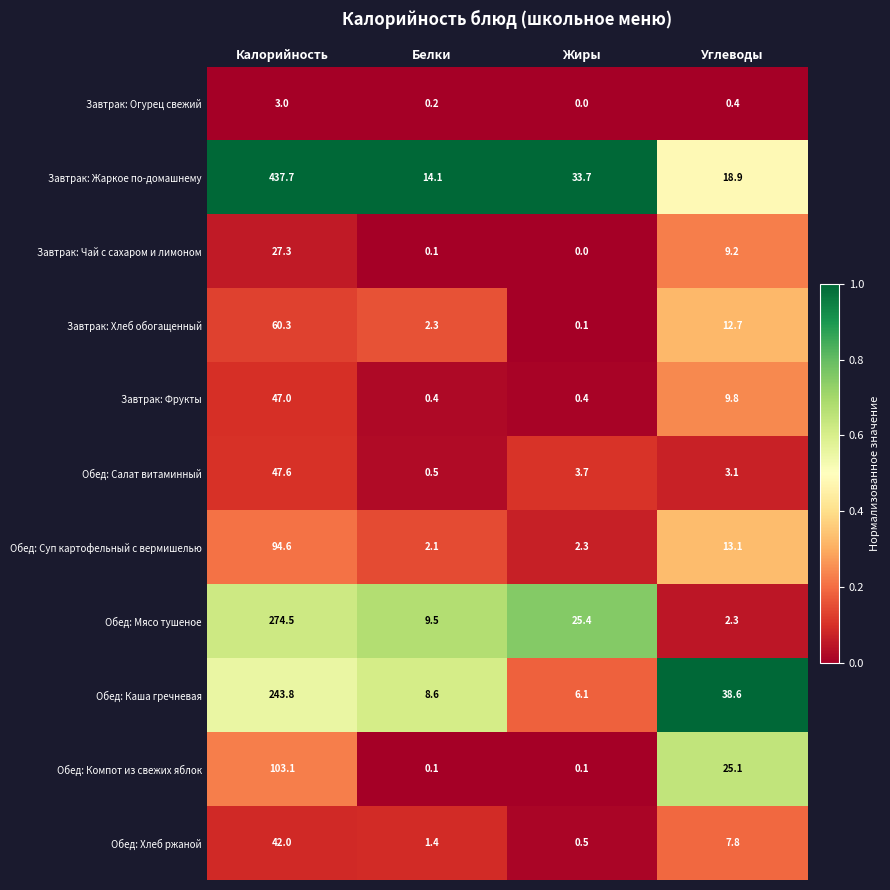

Which series has the largest total across all categories?

Завтрак: Жаркое по-домашнему